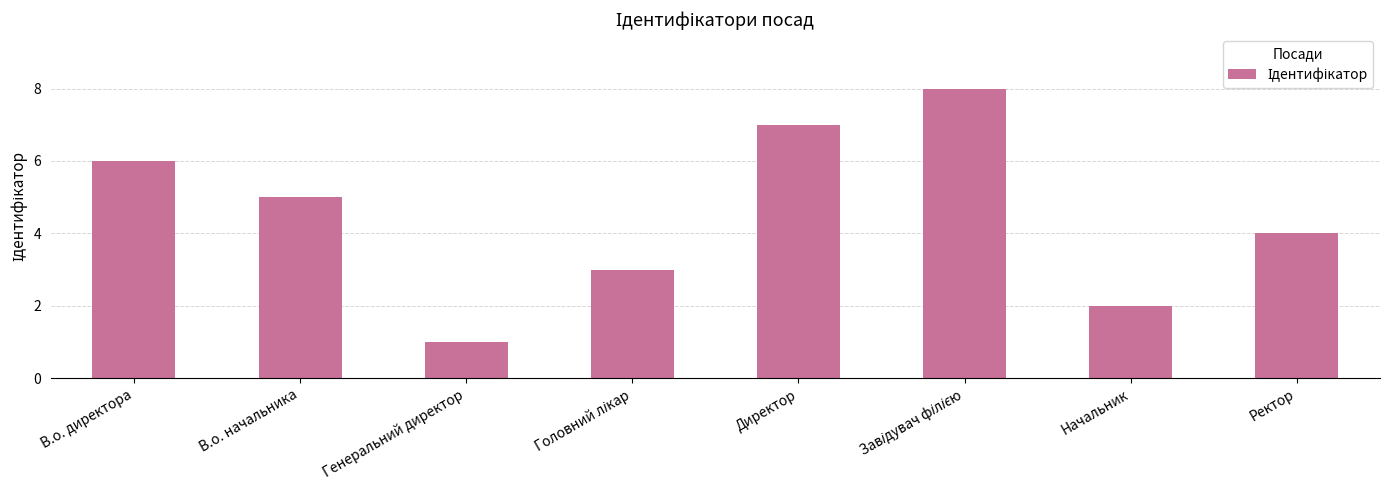

What is the label of the 8th bar from the left?

Ректор